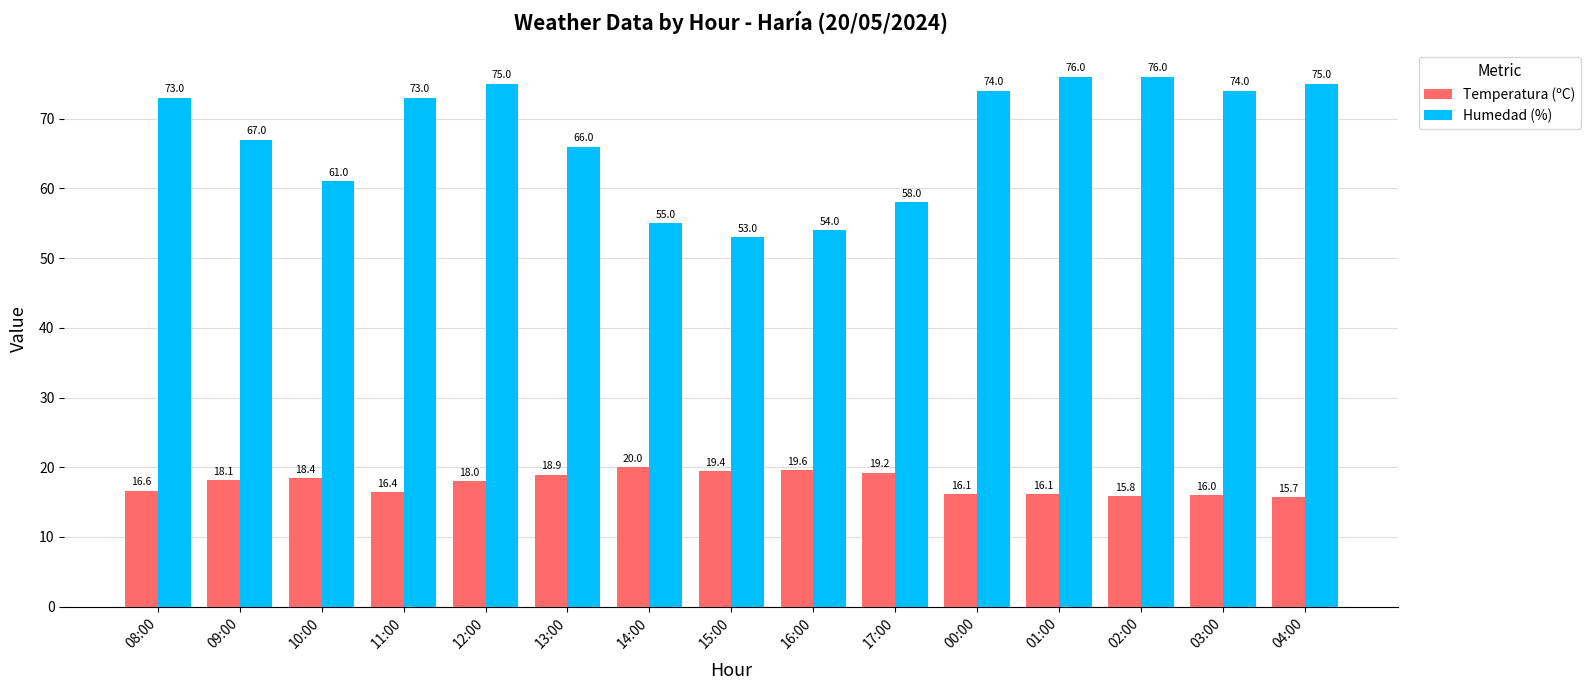

What is the difference between the maximum and minimum values in the Temperatura (ºC) series?

4.3